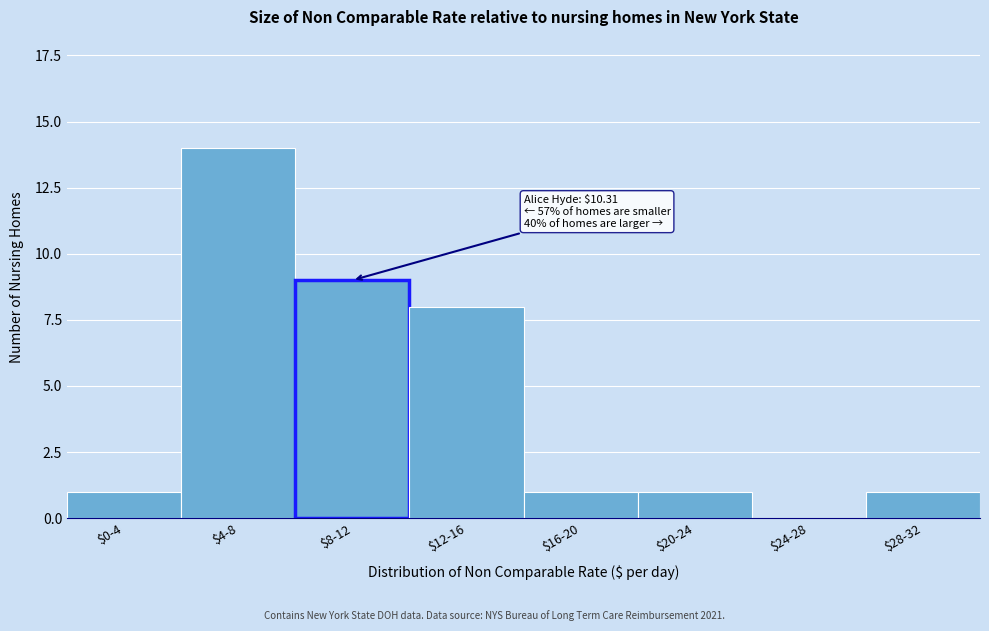

At which label is the value closest to 7?

$12-16